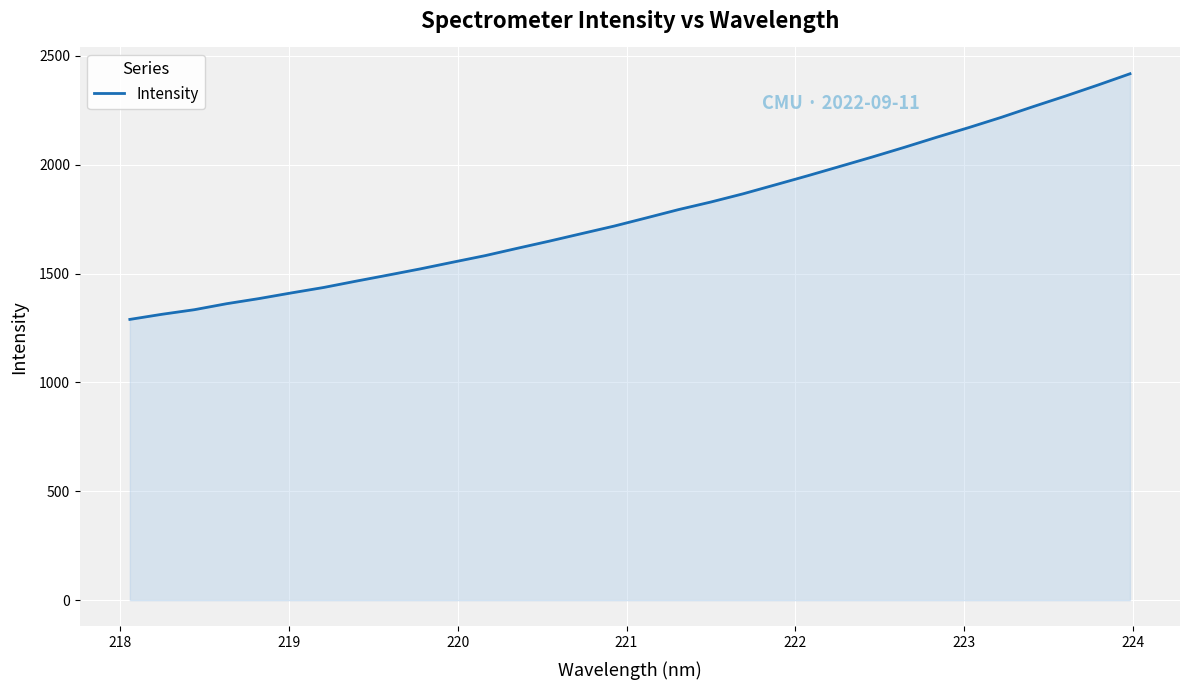

Does the chart display data point markers on the line(s)?

No